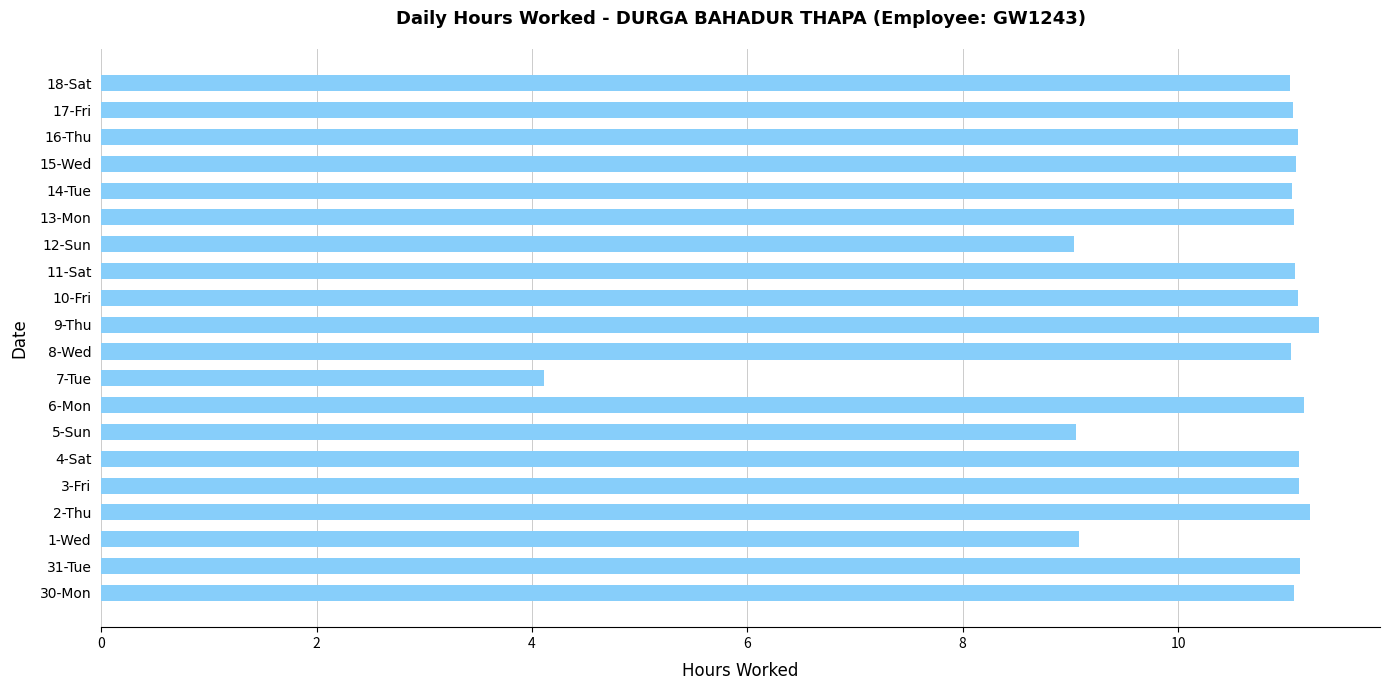

The value at 6-Mon is 19.7. True or false?

False